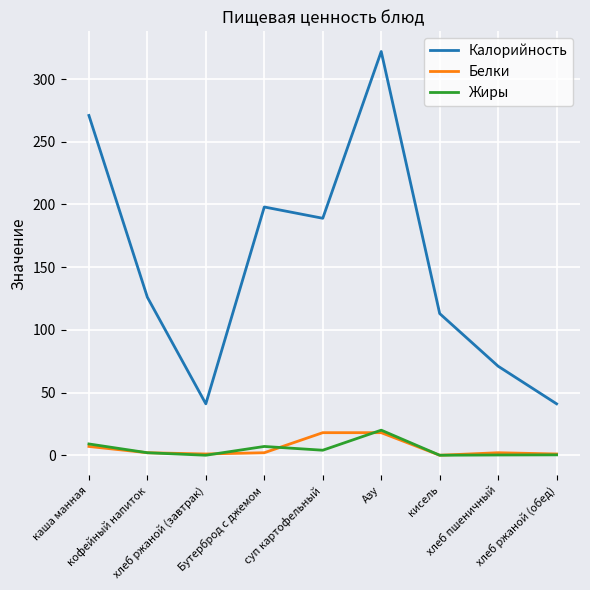

Which series has the widest spread of values?

Калорийность